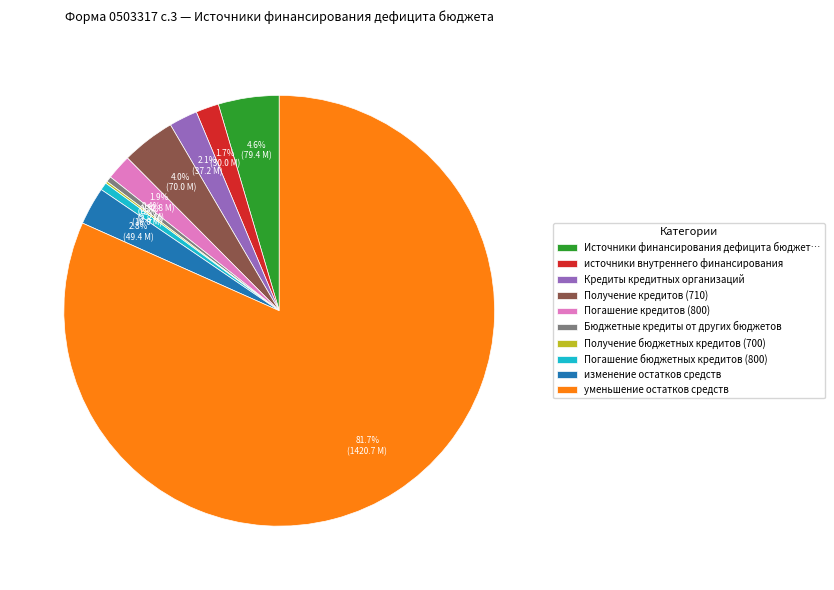

Is there a majority slice in this chart?

Yes